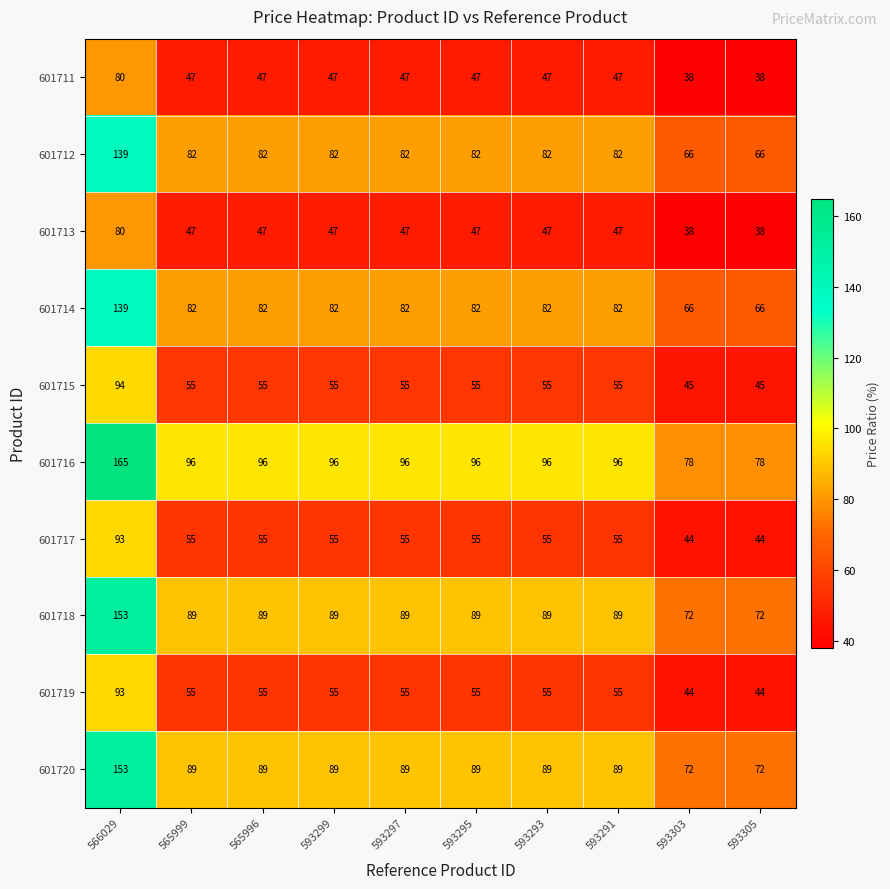

Read the 601712 value at 593305, to the nearest 10.

70